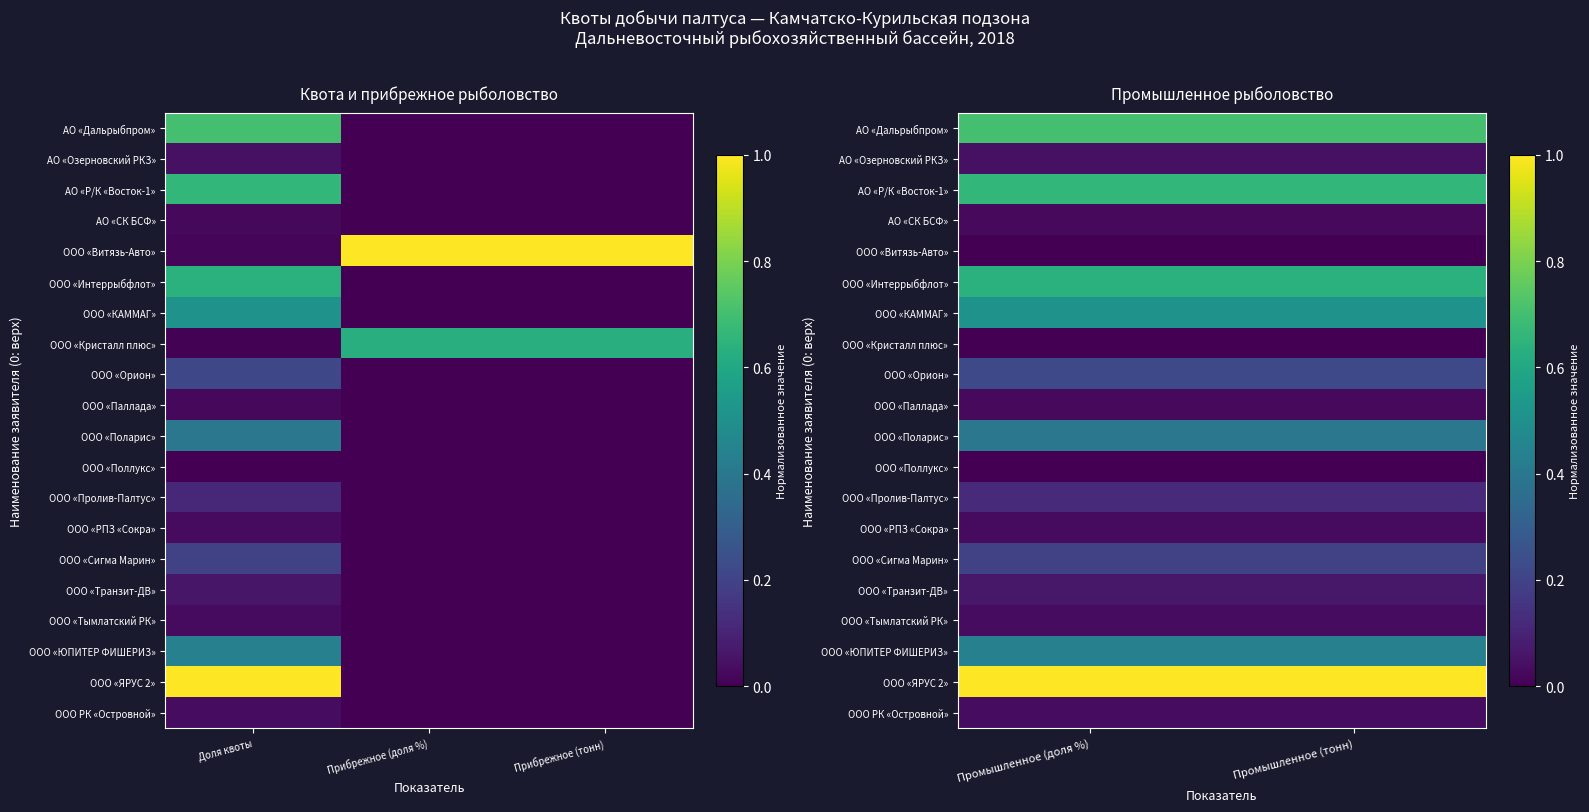

Is it true that ООО «Кристалл плюс» equals 0.0 at Промышленное (тонн)?

True